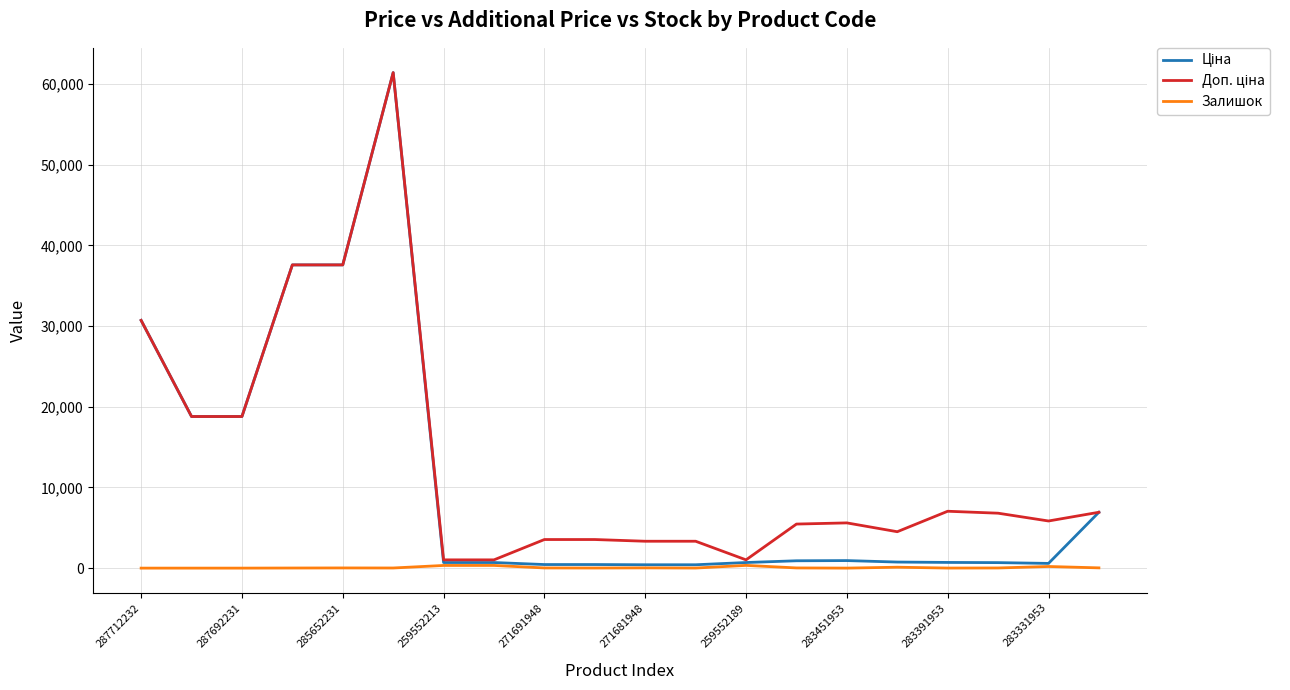

What is the greatest value displayed?

61434.3